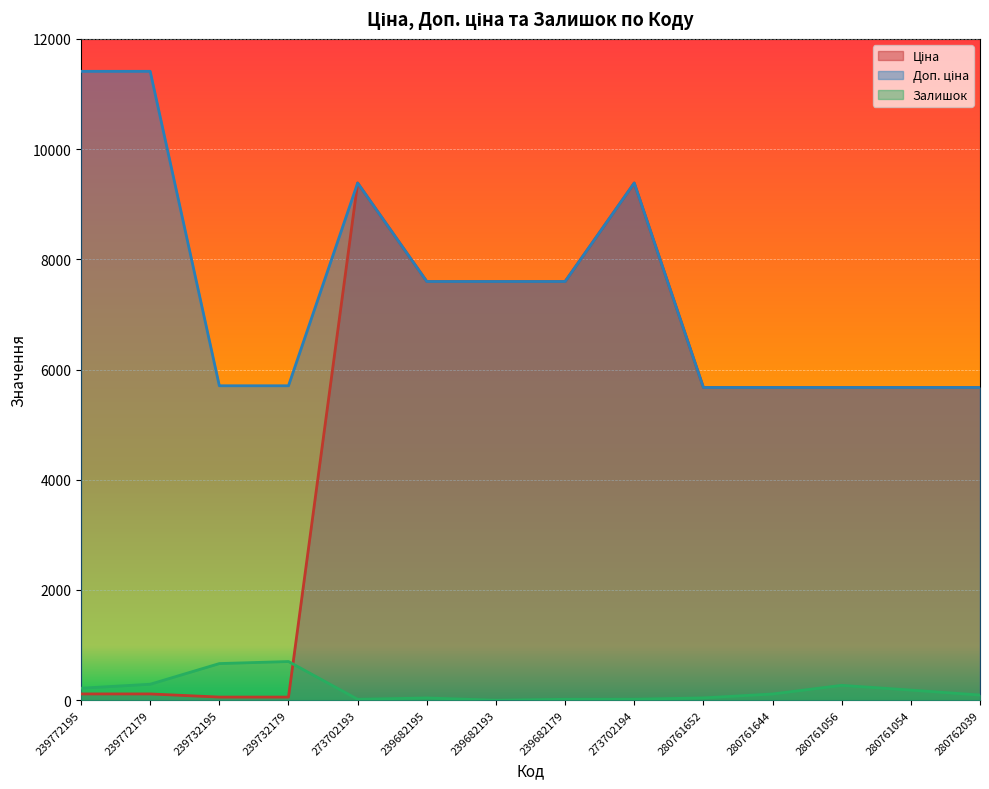

Is it true that Доп. ціна equals 7596.5 at 239682195?

True